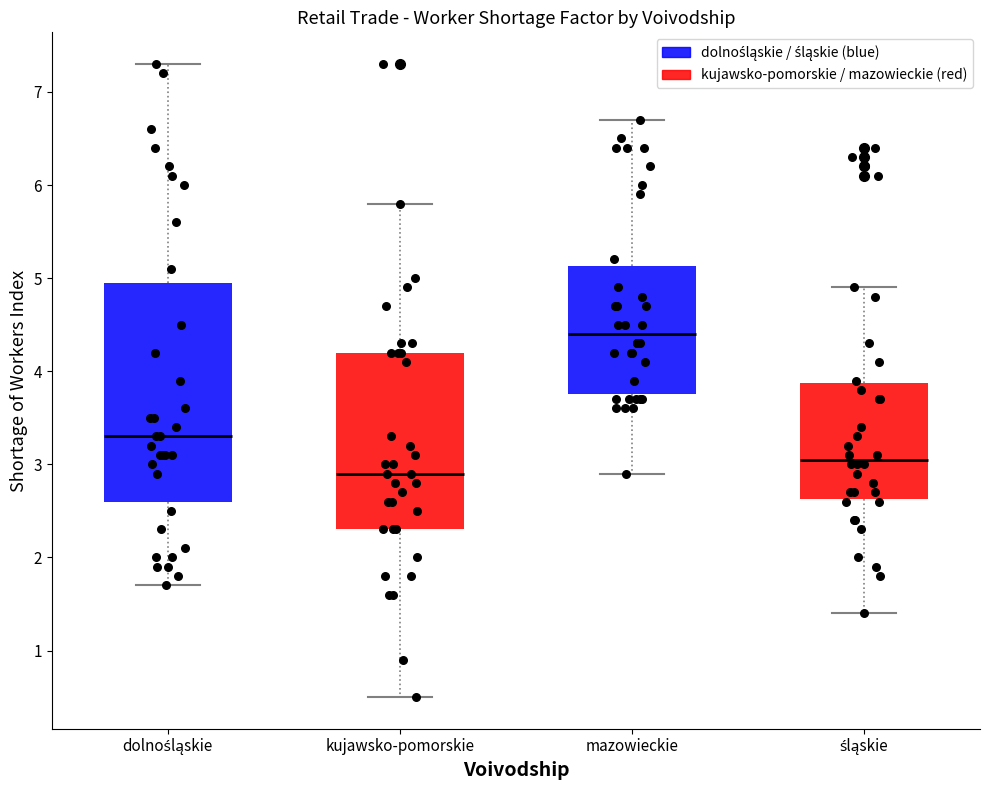

Where does the upper whisker of the box for śląskie end on the y-axis? The values are not printed on the chart, so give them approximately, as read against the axis.

4.9